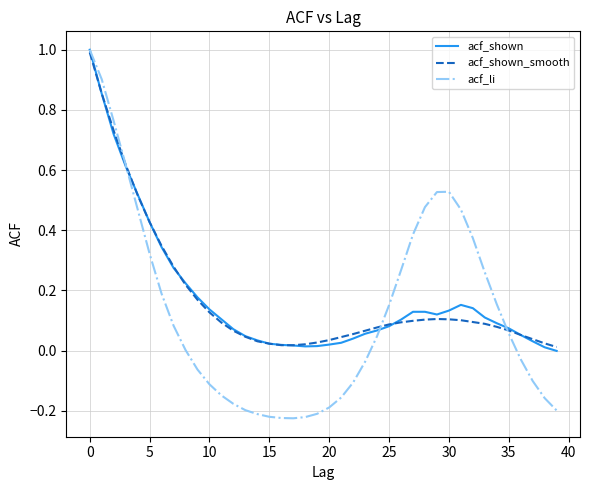

Which series has the largest range (max minus min)?

acf_li